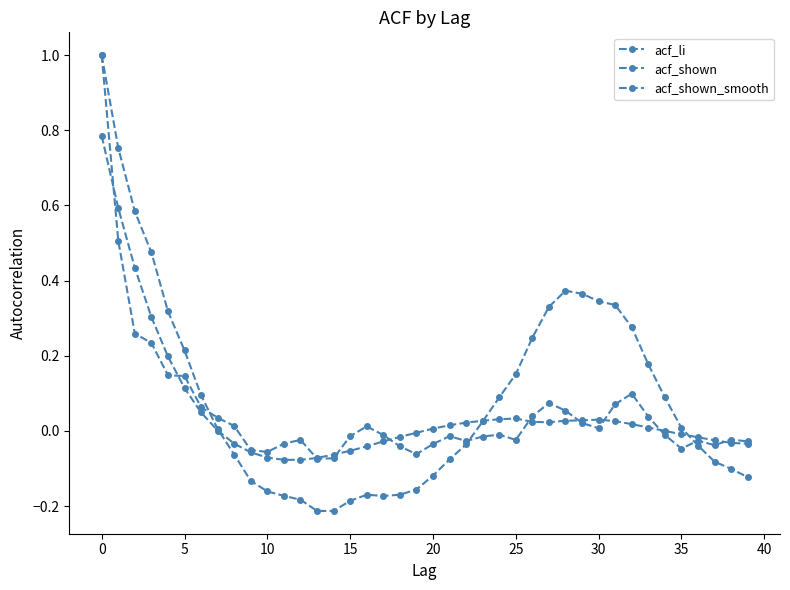

List the series in order of their peak value, highest first.

acf_li, acf_shown, acf_shown_smooth